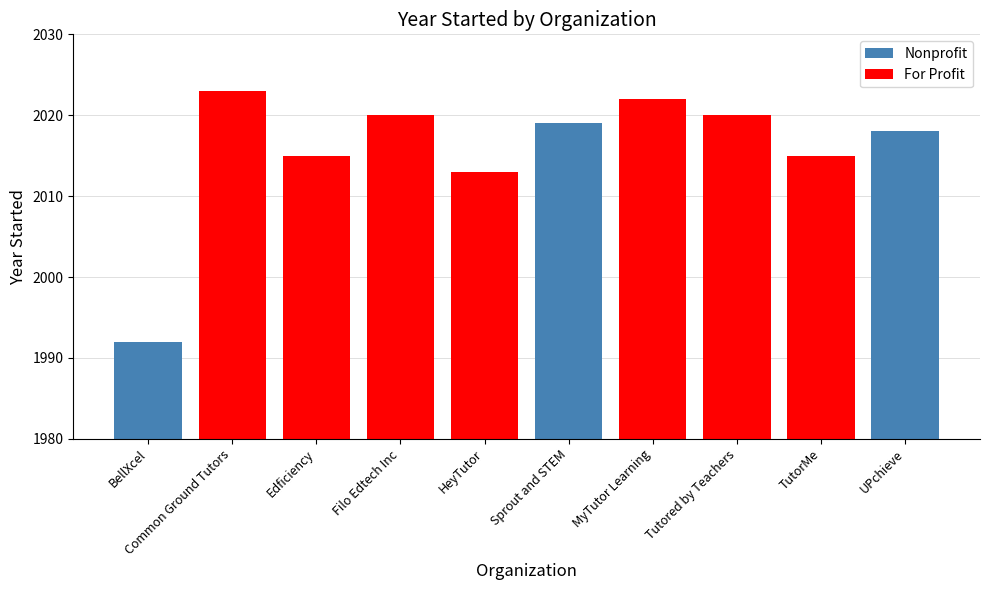

The value at BellXcel is 746. True or false?

False